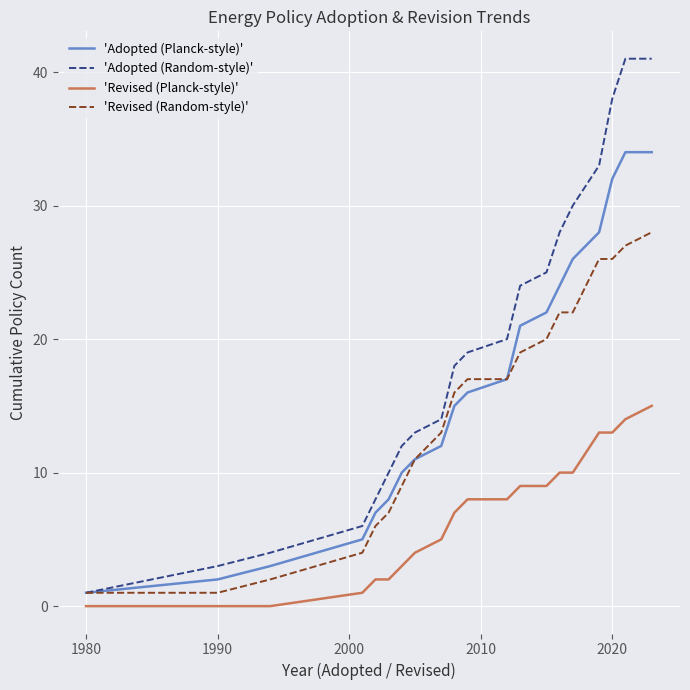

List the series in order of their peak value, highest first.

'Adopted (Random-style)', 'Adopted (Planck-style)', 'Revised (Random-style)', 'Revised (Planck-style)'